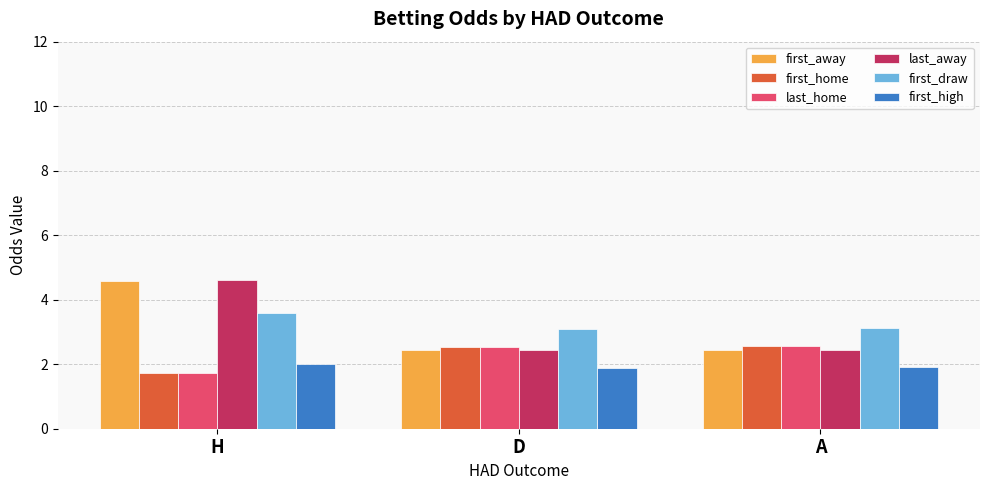

What position from the left is A?

3